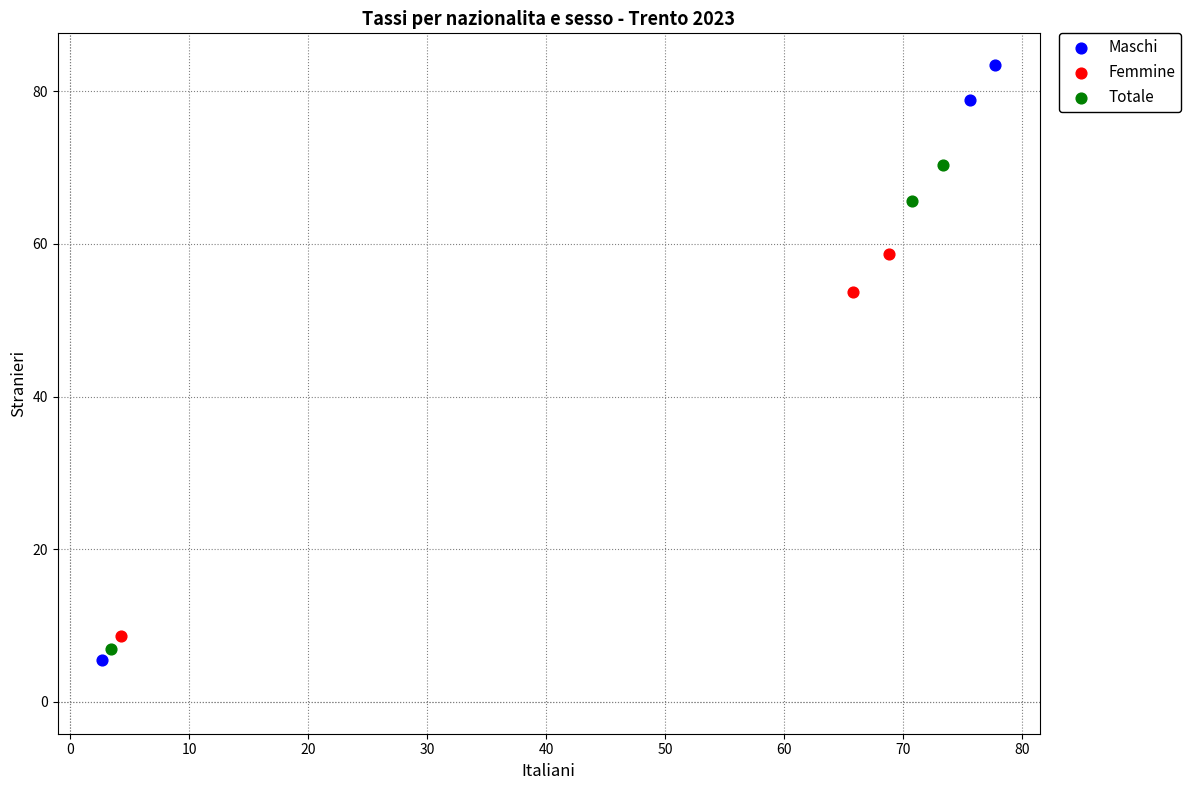

Which series has the widest spread of Y values?

Maschi